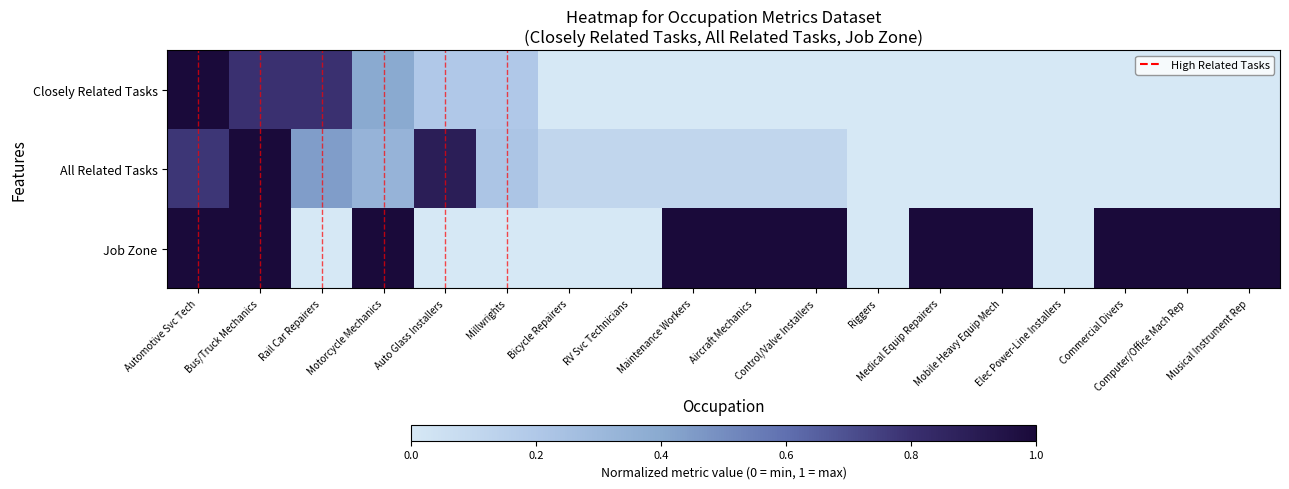

Which series has the largest total across all categories?

Job Zone